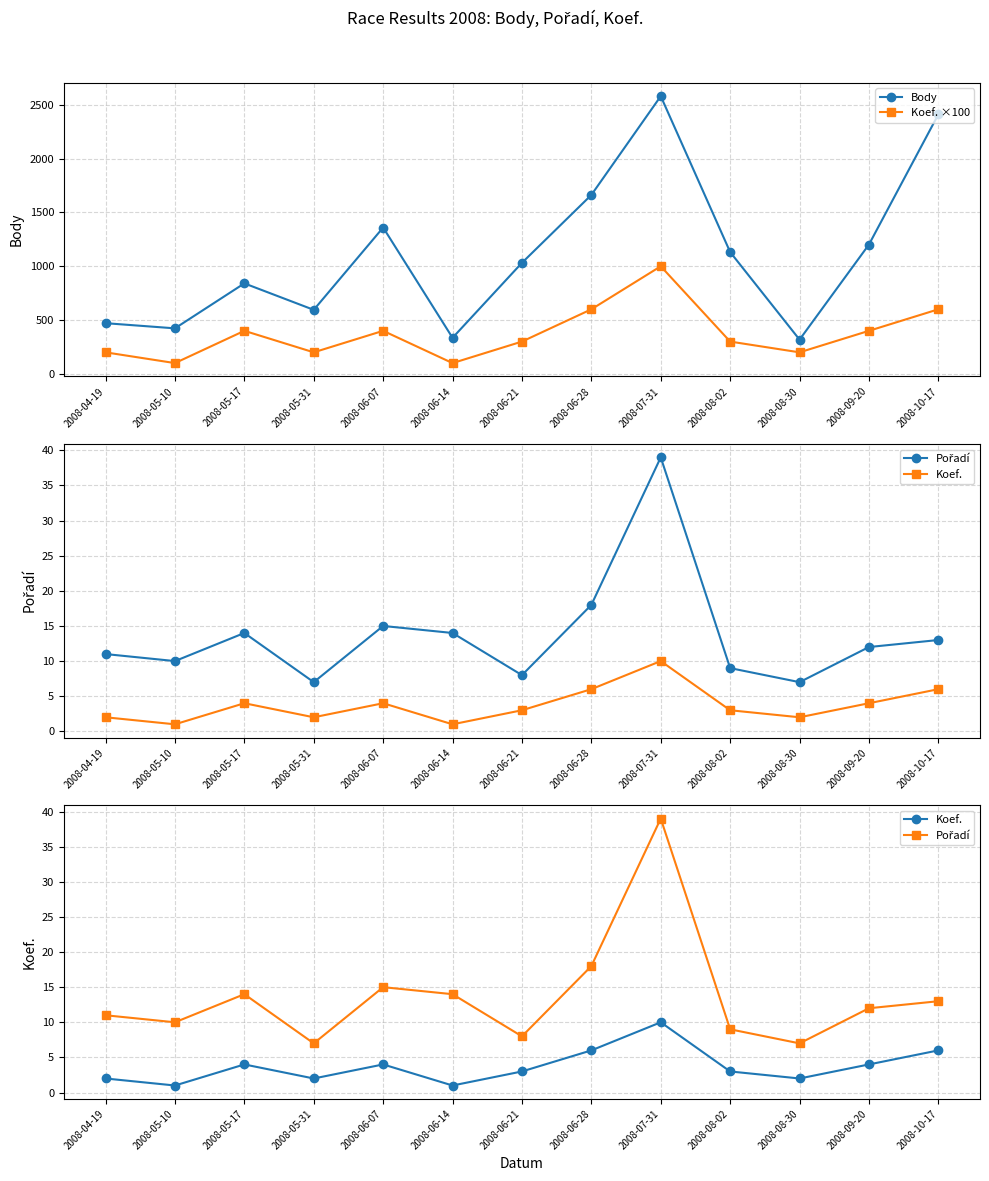

What is the highest value of the Koef. series?

10